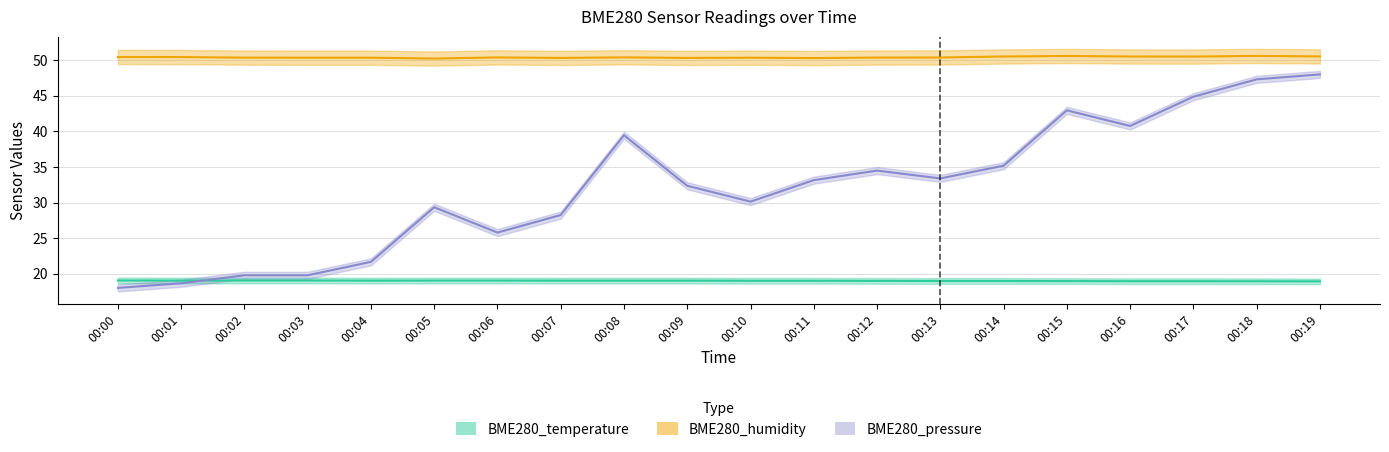

What is the approximate value of BME280_temperature at 00:02?

19.0